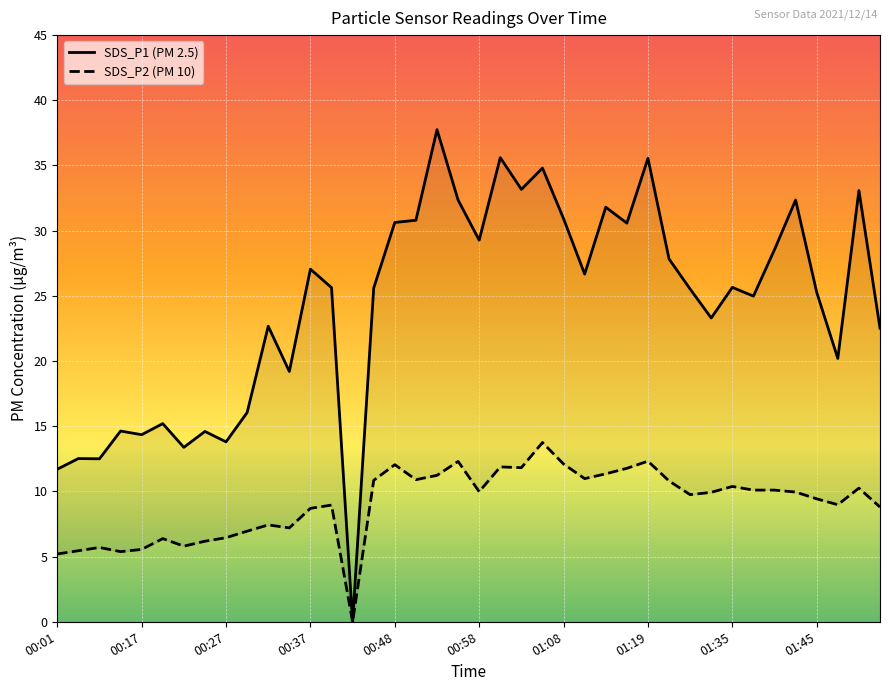

At which label does SDS_P2 reach its minimum?

00:42